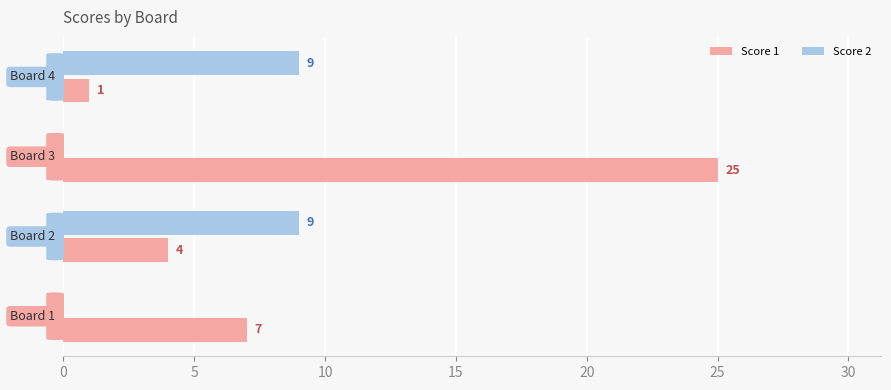

How many Score 1 values are between 4 and 25?

3